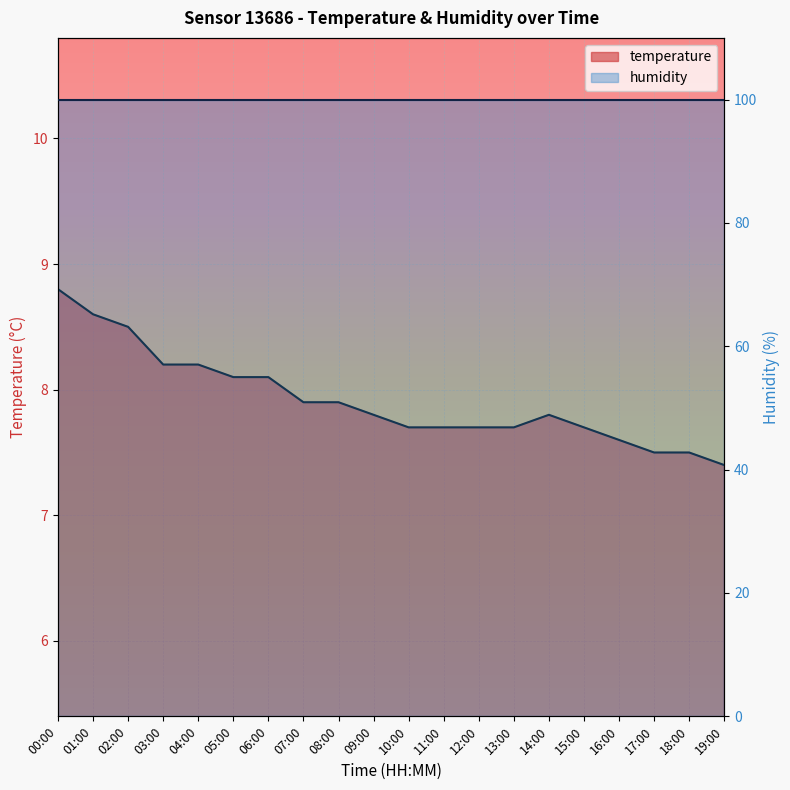

What is the change in value from 01:00 to 12:00?

-0.9